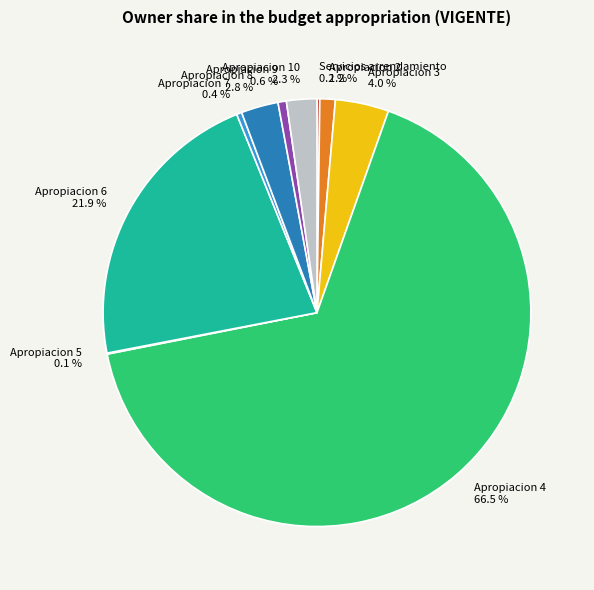

What portion of the pie excludes Apropiacion 8?

97.2%